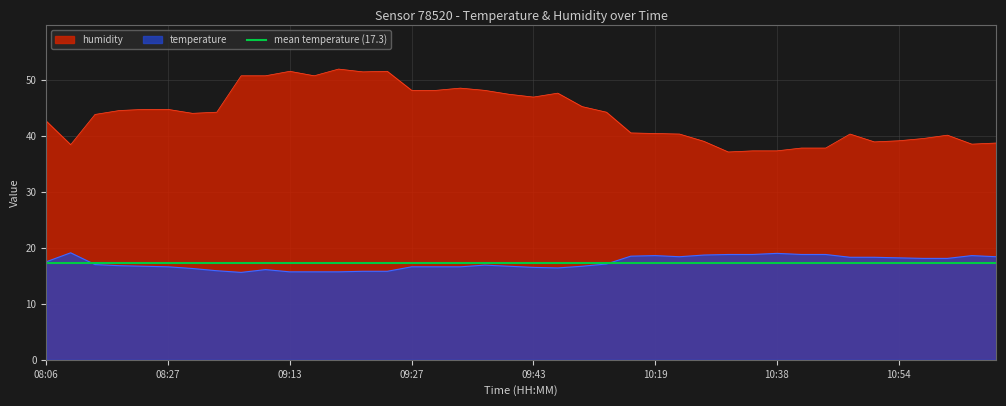

Where is the first local maximum for humidity?

09:13